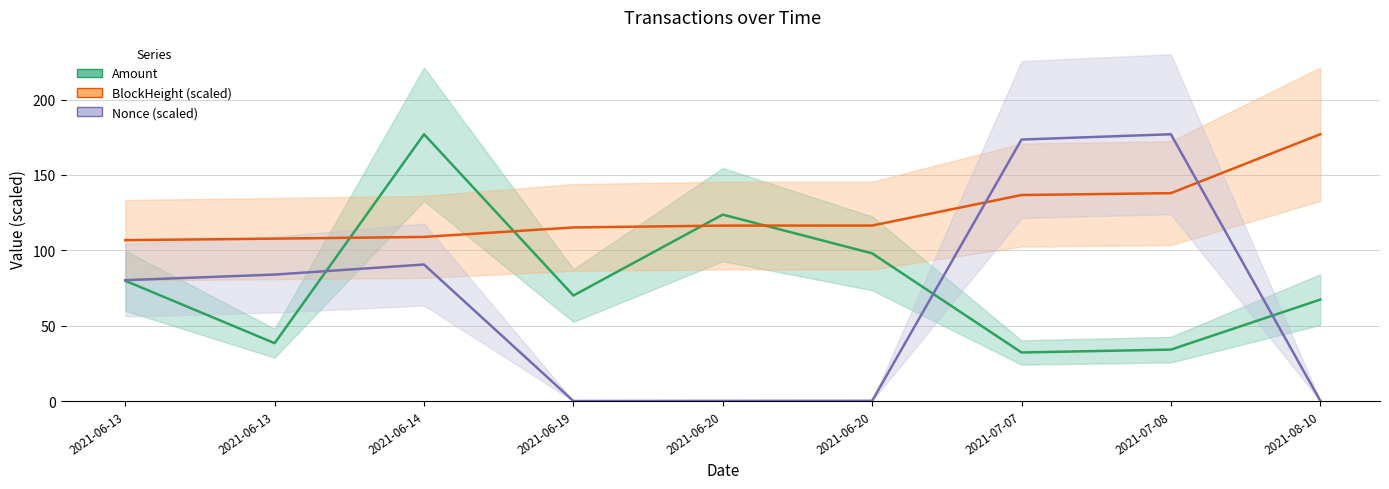

Where is the first local minimum for Amount?

2021-06-13